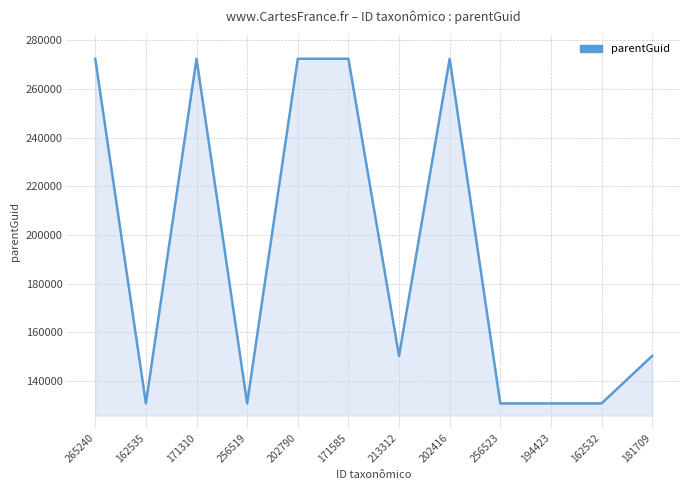

What is the approximate value at 265240?

272346